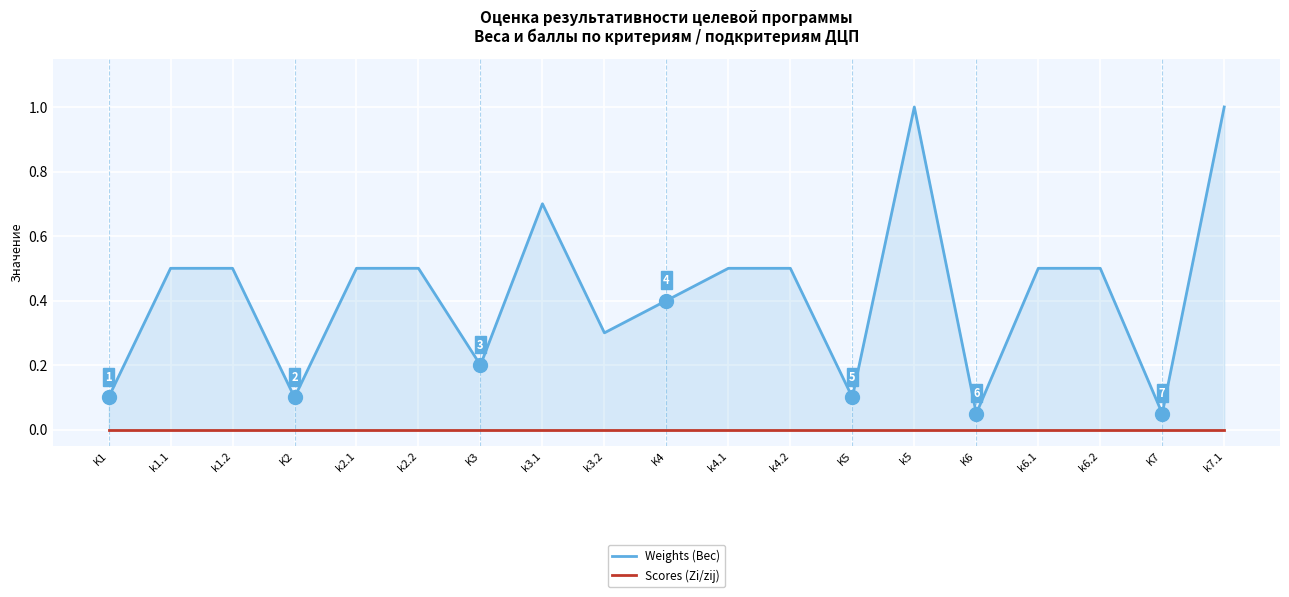

Rank the series by their maximum value, from highest to lowest.

Weights (Вес), Scores (Zi/zij)